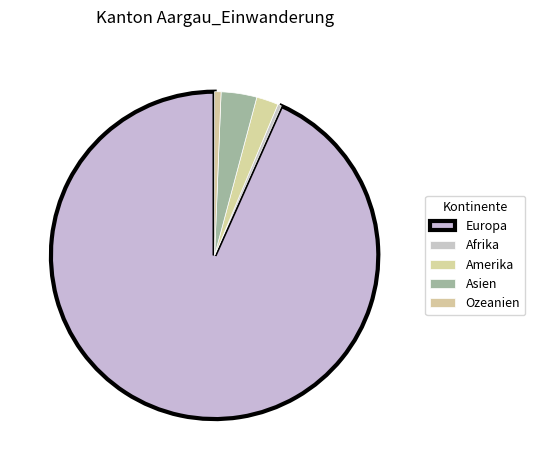

To the nearest percent, what is the difference between the largest and smallest slice percentages?

93%